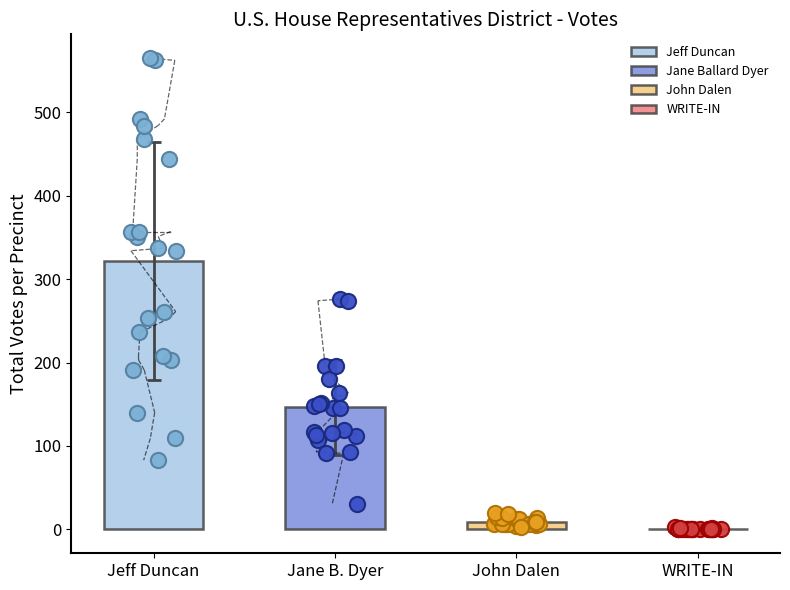

Which series reaches the minimum Y coordinate?

WRITE-IN